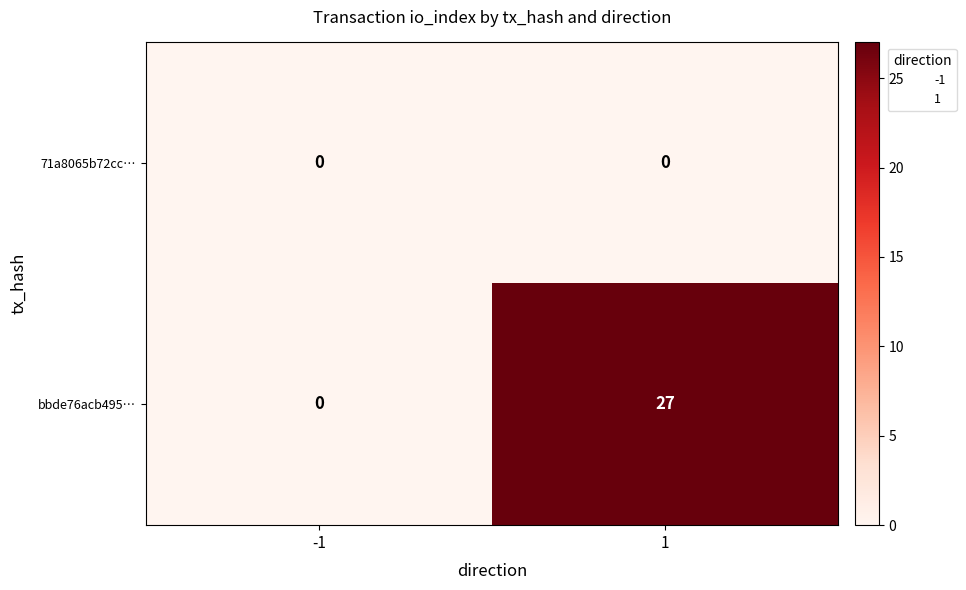

What is the spread (max minus min) of values at 1?

27